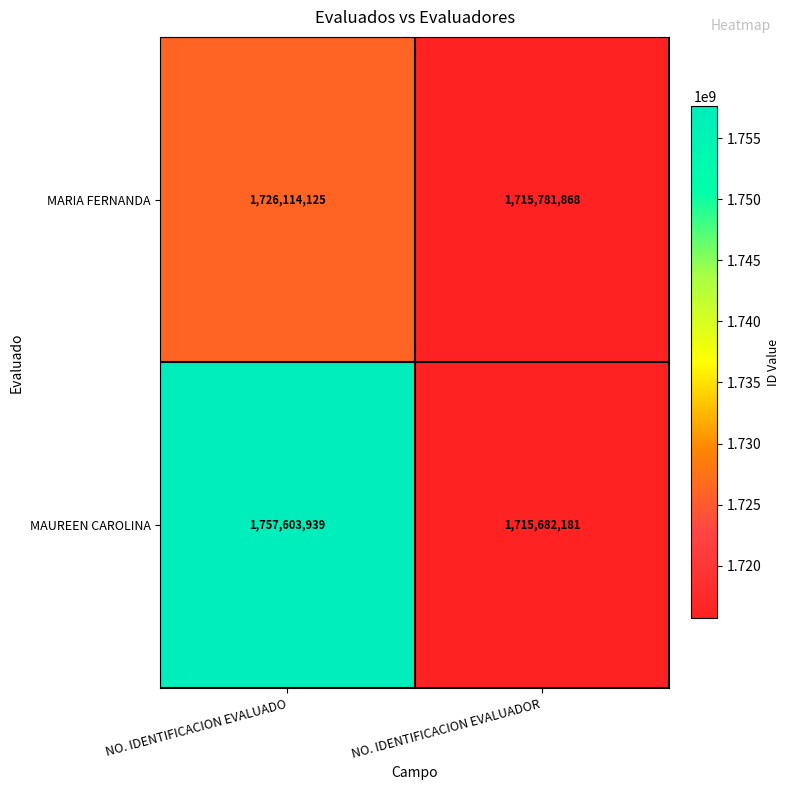

What is the smallest value displayed?

1715682181